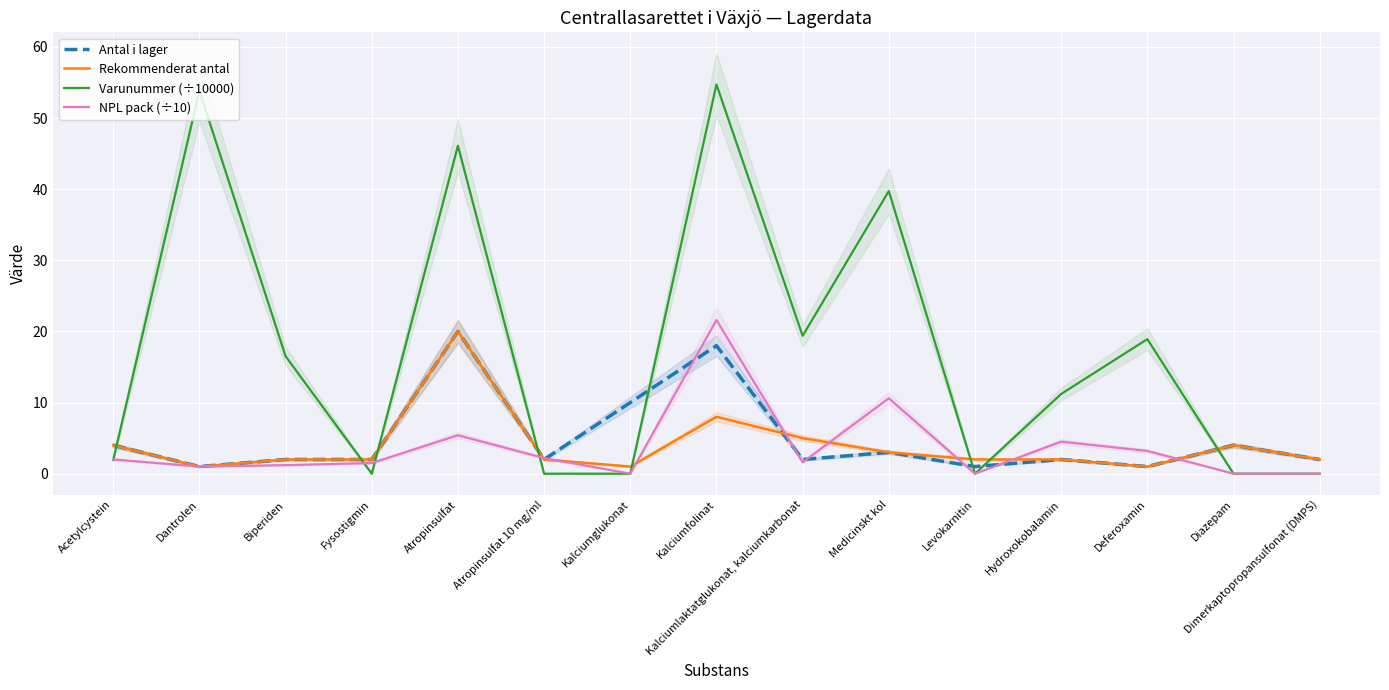

True or false: Varunummer (÷10000) and Rekommenderat antal intersect in this chart.

True